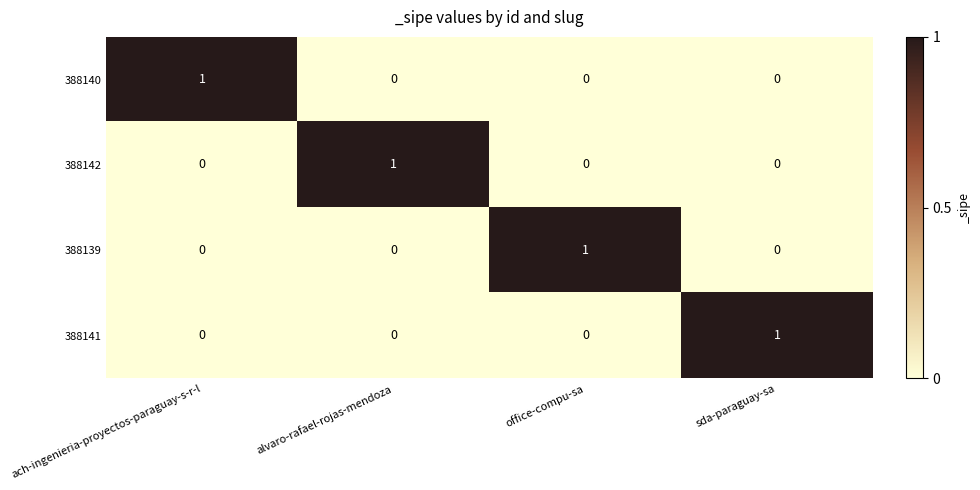

Reading left to right, extract all data points from this chart.

388140: 1	0	0	0
388142: 0	1	0	0
388139: 0	0	1	0
388141: 0	0	0	1